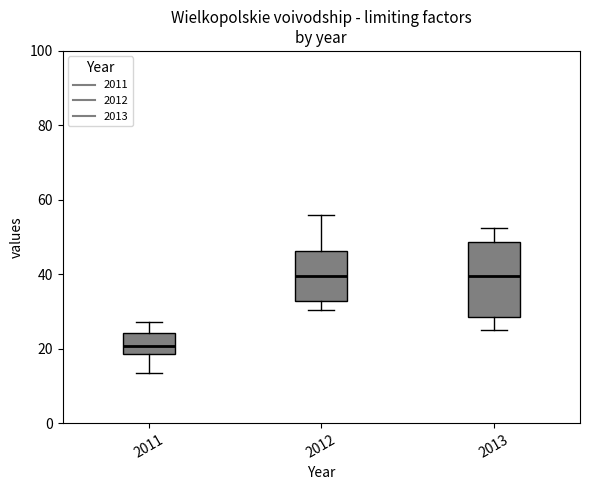

Reading left to right, read every box against the y-axis: the position of its median line, the range the box covers, and the ends of its whiskers. The values are not printed on the chart, so give them approximately, as read against the axis.

2011: median 20, box 18 to 24, whiskers 14 to 28
2012: median 40, box 32 to 46, whiskers 30 to 56
2013: median 40, box 28 to 48, whiskers 26 to 52